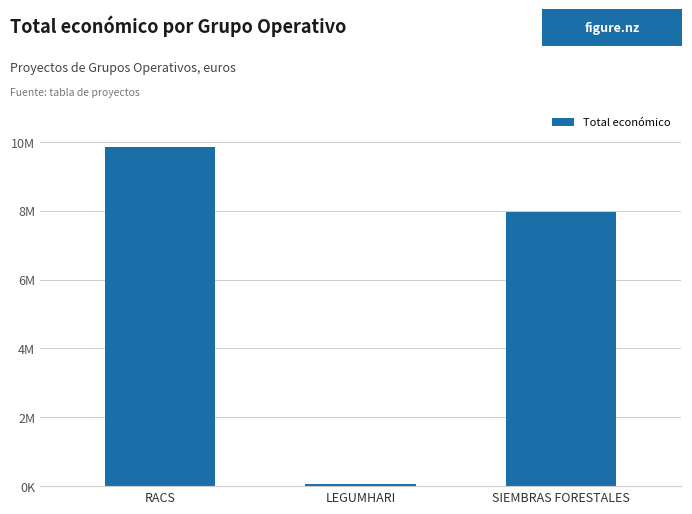

Does the chart contain any negative values?

No